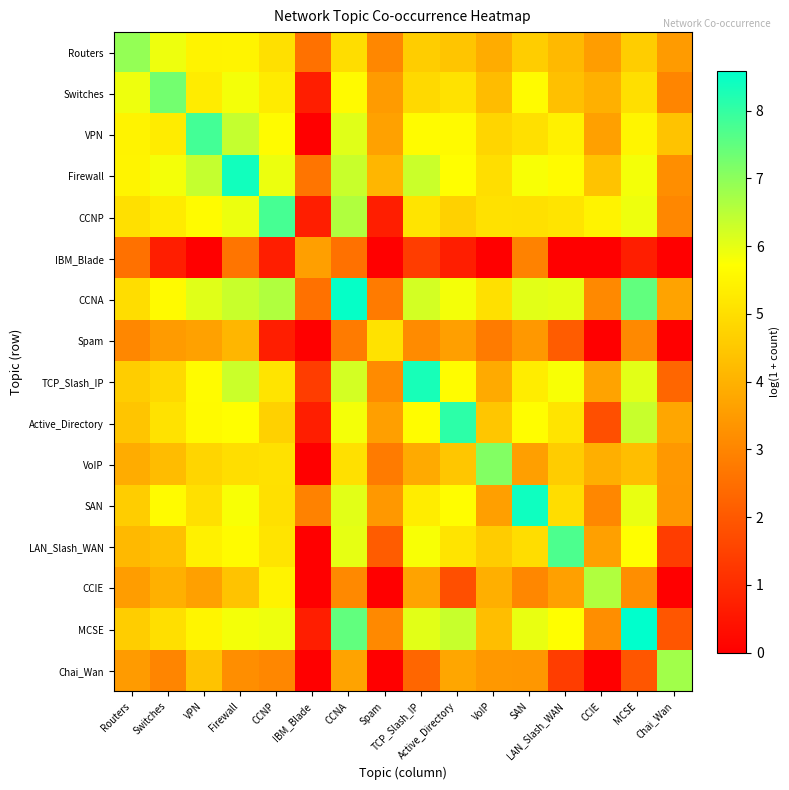

Reading right to left, transcribe all the data shown in this chart.

Routers: Chai_Wan=3.5	MCSE=4.6	CCIE=3.5	LAN_Slash_WAN=4.2	SAN=4.6	VoIP=3.9	Active_Directory=4.4	TCP_Slash_IP=4.6	Spam=3.0	CCNA=5.0	IBM_Blade=2.6	CCNP=5.0	Firewall=5.5	VPN=5.5	Switches=5.9	Routers=6.9
Switches: Chai_Wan=3.0	MCSE=5.0	CCIE=4.0	LAN_Slash_WAN=4.3	SAN=5.7	VoIP=4.2	Active_Directory=5.1	TCP_Slash_IP=4.9	Spam=3.5	CCNA=5.6	IBM_Blade=0.7	CCNP=5.3	Firewall=5.9	VPN=5.3	Switches=7.3	Routers=5.9
VPN: Chai_Wan=4.4	MCSE=5.5	CCIE=3.6	LAN_Slash_WAN=5.4	SAN=5.0	VoIP=4.8	Active_Directory=5.6	TCP_Slash_IP=5.6	Spam=3.6	CCNA=6.1	IBM_Blade=0.0	CCNP=5.6	Firewall=6.4	VPN=7.8	Switches=5.3	Routers=5.5
Firewall: Chai_Wan=3.2	MCSE=5.8	CCIE=4.4	LAN_Slash_WAN=5.6	SAN=5.8	VoIP=5.0	Active_Directory=5.7	TCP_Slash_IP=6.3	Spam=4.1	CCNA=6.3	IBM_Blade=2.6	CCNP=5.9	Firewall=8.4	VPN=6.4	Switches=5.9	Routers=5.5
CCNP: Chai_Wan=3.0	MCSE=5.9	CCIE=5.5	LAN_Slash_WAN=5.1	SAN=5.0	VoIP=5.1	Active_Directory=4.7	TCP_Slash_IP=5.1	Spam=0.7	CCNA=6.6	IBM_Blade=0.7	CCNP=7.8	Firewall=5.9	VPN=5.6	Switches=5.3	Routers=5.0
IBM_Blade: Chai_Wan=0.0	MCSE=0.7	CCIE=0.0	LAN_Slash_WAN=0.0	SAN=2.9	VoIP=0.0	Active_Directory=0.7	TCP_Slash_IP=1.4	Spam=0.0	CCNA=2.6	IBM_Blade=3.6	CCNP=0.7	Firewall=2.6	VPN=0.0	Switches=0.7	Routers=2.6
CCNA: Chai_Wan=3.7	MCSE=7.5	CCIE=3.1	LAN_Slash_WAN=6.0	SAN=6.0	VoIP=5.0	Active_Directory=5.8	TCP_Slash_IP=6.2	Spam=2.8	CCNA=8.5	IBM_Blade=2.6	CCNP=6.6	Firewall=6.3	VPN=6.1	Switches=5.6	Routers=5.0
Spam: Chai_Wan=0.0	MCSE=3.1	CCIE=0.0	LAN_Slash_WAN=2.1	SAN=3.4	VoIP=2.8	Active_Directory=3.6	TCP_Slash_IP=3.1	Spam=5.1	CCNA=2.8	IBM_Blade=0.0	CCNP=0.7	Firewall=4.1	VPN=3.6	Switches=3.5	Routers=3.0
TCP_Slash_IP: Chai_Wan=2.3	MCSE=6.0	CCIE=3.7	LAN_Slash_WAN=5.8	SAN=5.3	VoIP=3.8	Active_Directory=5.7	TCP_Slash_IP=8.3	Spam=3.1	CCNA=6.2	IBM_Blade=1.4	CCNP=5.1	Firewall=6.3	VPN=5.6	Switches=4.9	Routers=4.6
Active_Directory: Chai_Wan=3.7	MCSE=6.4	CCIE=1.8	LAN_Slash_WAN=5.1	SAN=5.7	VoIP=4.5	Active_Directory=8.1	TCP_Slash_IP=5.7	Spam=3.6	CCNA=5.8	IBM_Blade=0.7	CCNP=4.7	Firewall=5.7	VPN=5.6	Switches=5.1	Routers=4.4
VoIP: Chai_Wan=3.4	MCSE=4.3	CCIE=4.0	LAN_Slash_WAN=4.6	SAN=3.6	VoIP=7.1	Active_Directory=4.5	TCP_Slash_IP=3.8	Spam=2.8	CCNA=5.0	IBM_Blade=0.0	CCNP=5.1	Firewall=5.0	VPN=4.8	Switches=4.2	Routers=3.9
SAN: Chai_Wan=3.4	MCSE=6.0	CCIE=3.0	LAN_Slash_WAN=5.0	SAN=8.4	VoIP=3.6	Active_Directory=5.7	TCP_Slash_IP=5.3	Spam=3.4	CCNA=6.0	IBM_Blade=2.9	CCNP=5.0	Firewall=5.8	VPN=5.0	Switches=5.7	Routers=4.6
LAN_Slash_WAN: Chai_Wan=1.4	MCSE=5.7	CCIE=3.6	LAN_Slash_WAN=7.7	SAN=5.0	VoIP=4.6	Active_Directory=5.1	TCP_Slash_IP=5.8	Spam=2.1	CCNA=6.0	IBM_Blade=0.0	CCNP=5.1	Firewall=5.6	VPN=5.4	Switches=4.3	Routers=4.2
CCIE: Chai_Wan=0.0	MCSE=3.2	CCIE=6.6	LAN_Slash_WAN=3.6	SAN=3.0	VoIP=4.0	Active_Directory=1.8	TCP_Slash_IP=3.7	Spam=0.0	CCNA=3.1	IBM_Blade=0.0	CCNP=5.5	Firewall=4.4	VPN=3.6	Switches=4.0	Routers=3.5
MCSE: Chai_Wan=1.9	MCSE=8.6	CCIE=3.2	LAN_Slash_WAN=5.7	SAN=6.0	VoIP=4.3	Active_Directory=6.4	TCP_Slash_IP=6.0	Spam=3.1	CCNA=7.5	IBM_Blade=0.7	CCNP=5.9	Firewall=5.8	VPN=5.5	Switches=5.0	Routers=4.6
Chai_Wan: Chai_Wan=6.8	MCSE=1.9	CCIE=0.0	LAN_Slash_WAN=1.4	SAN=3.4	VoIP=3.4	Active_Directory=3.7	TCP_Slash_IP=2.3	Spam=0.0	CCNA=3.7	IBM_Blade=0.0	CCNP=3.0	Firewall=3.2	VPN=4.4	Switches=3.0	Routers=3.5